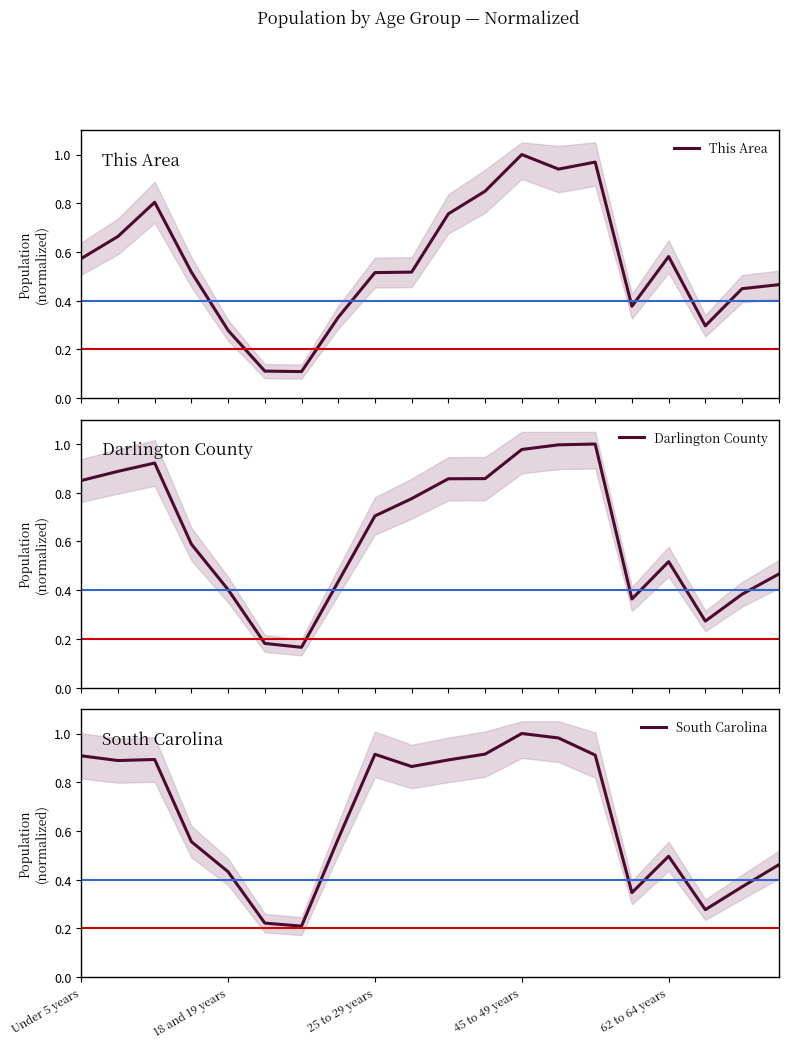

Is the value of Darlington County at 7 greater than the value of South Carolina at 11?

No